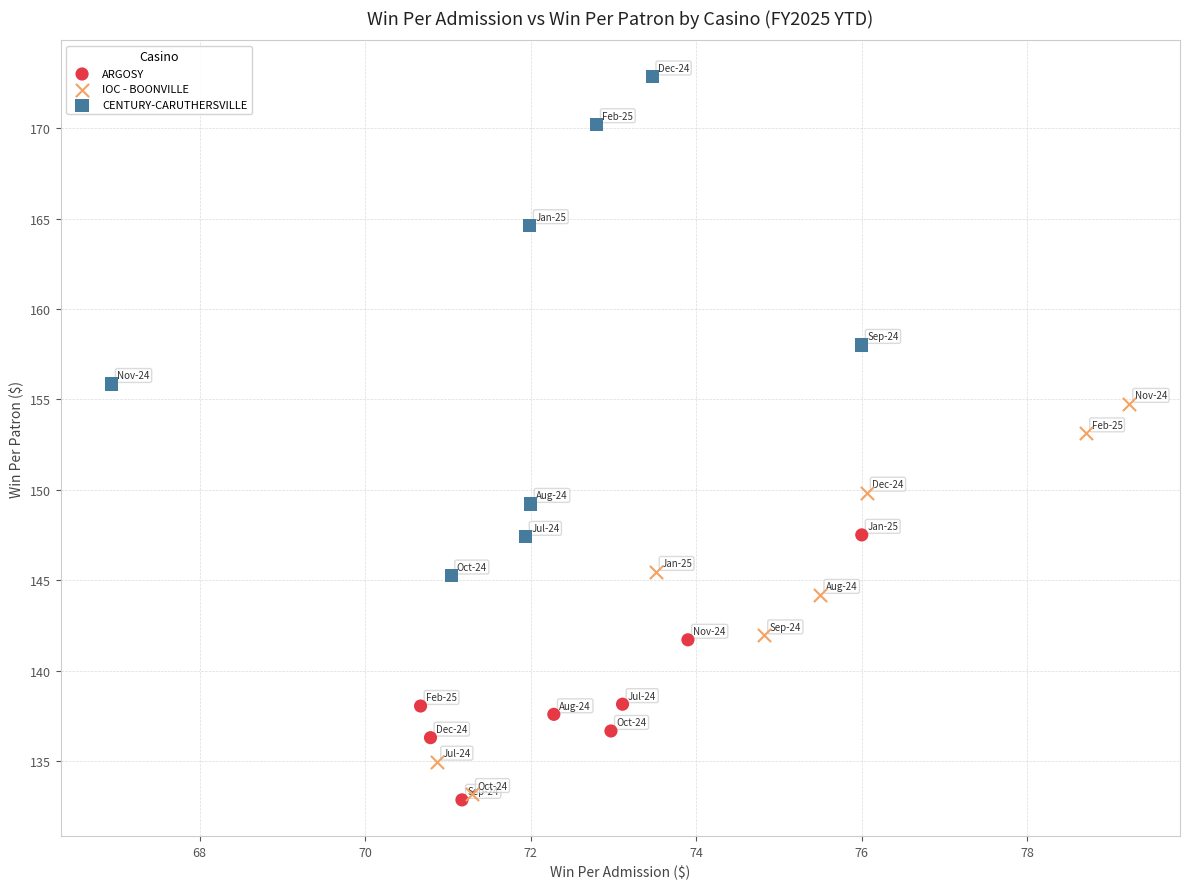

Which series has the widest spread of Y values?

CENTURY-CARUTHERSVILLE